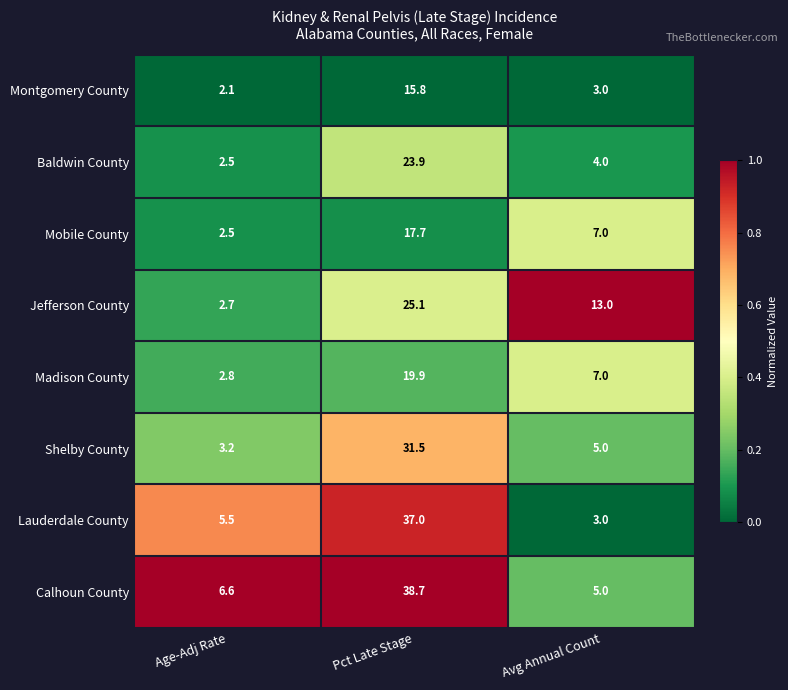

The value of Montgomery County at Pct Late Stage is 24.6. True or false?

False